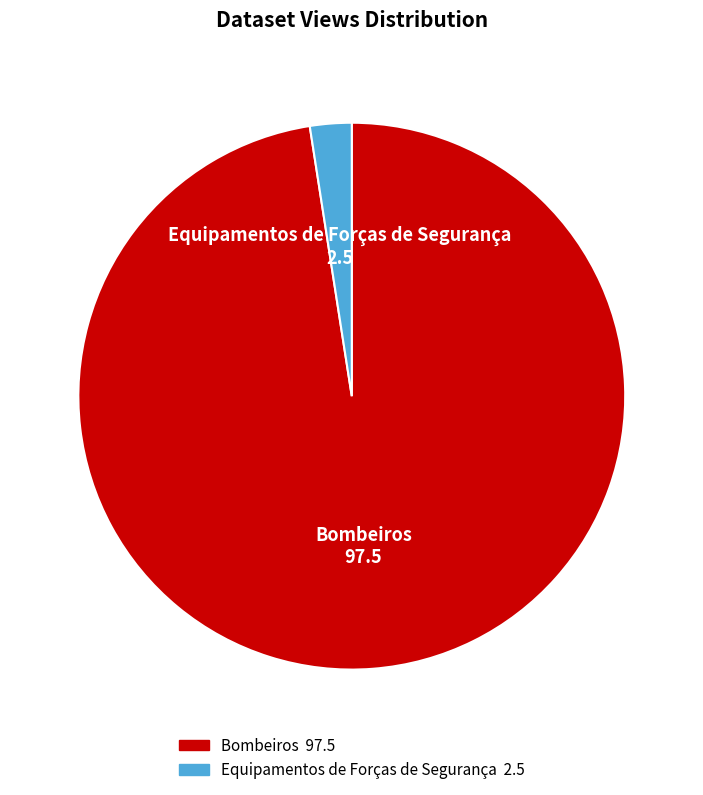

Which has a higher value, Equipamentos de Forças de Segurança or Bombeiros?

Bombeiros